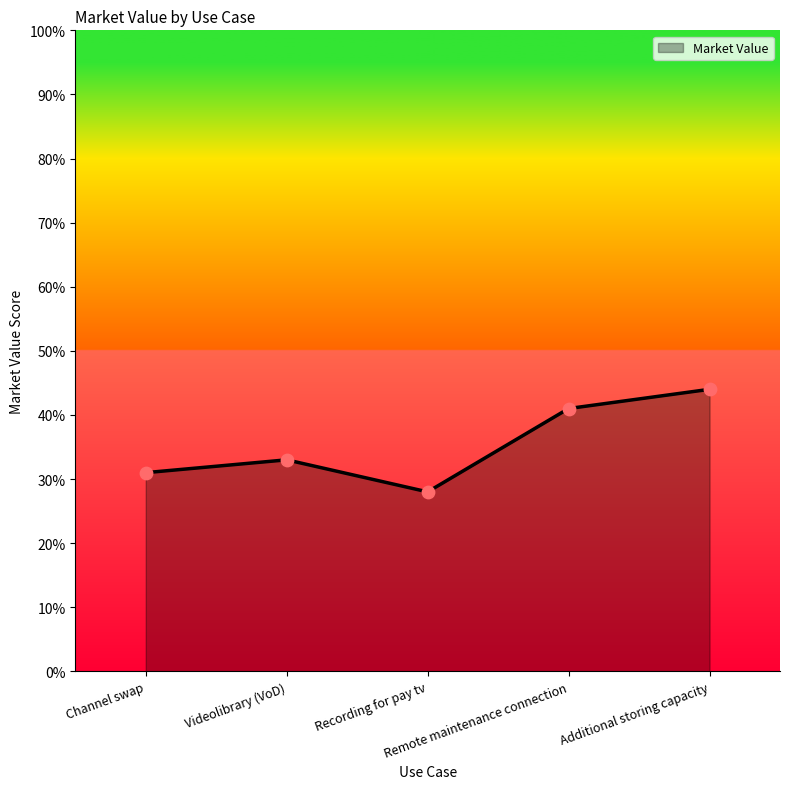

What is the ratio of the value at Channel swap to the value at Videolibrary (VoD)?

0.9